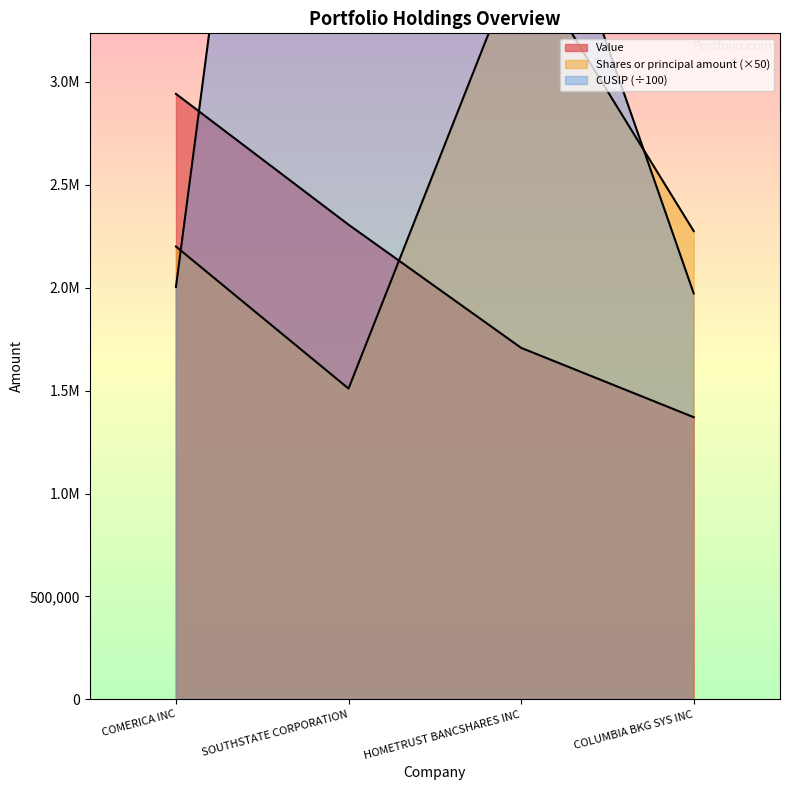

Which series changed the most between HOMETRUST BANCSHARES INC and COLUMBIA BKG SYS INC?

CUSIP